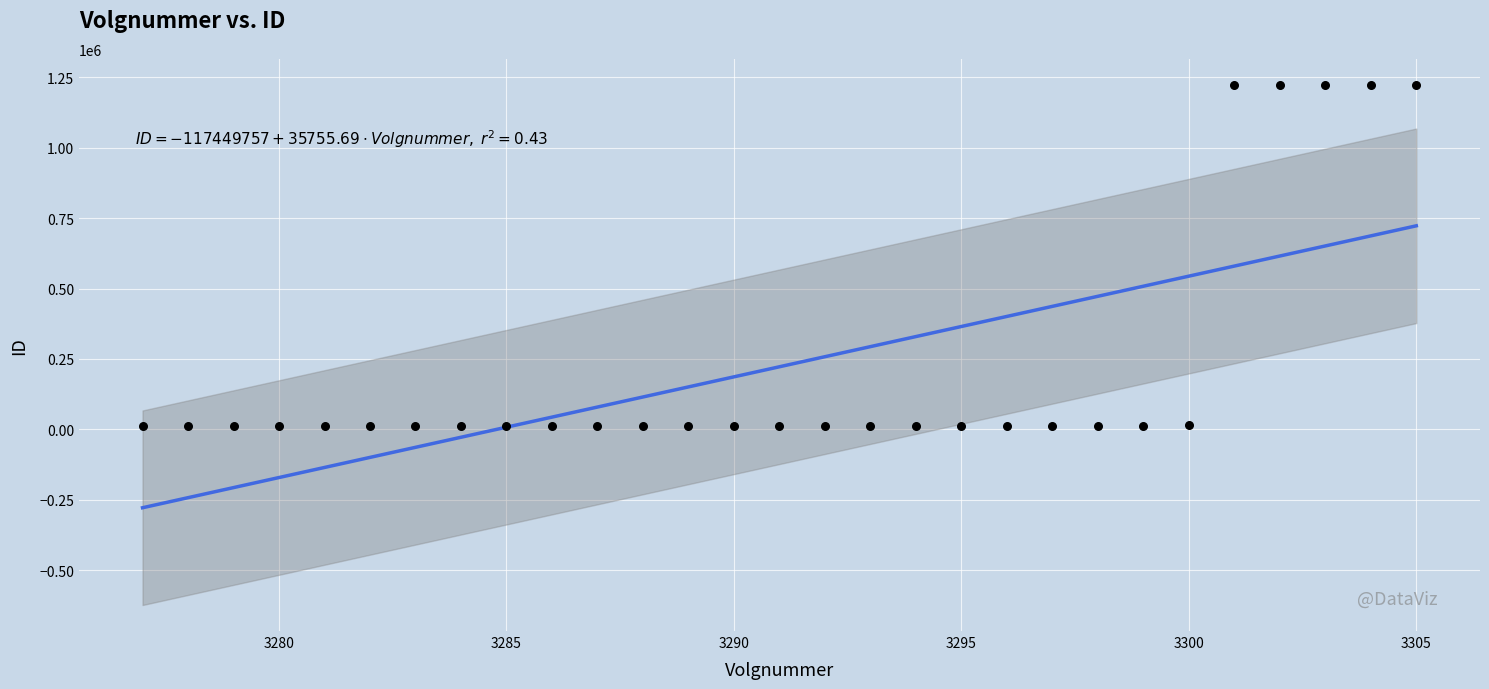

What is the range of Y values (max minus min)?

1209719